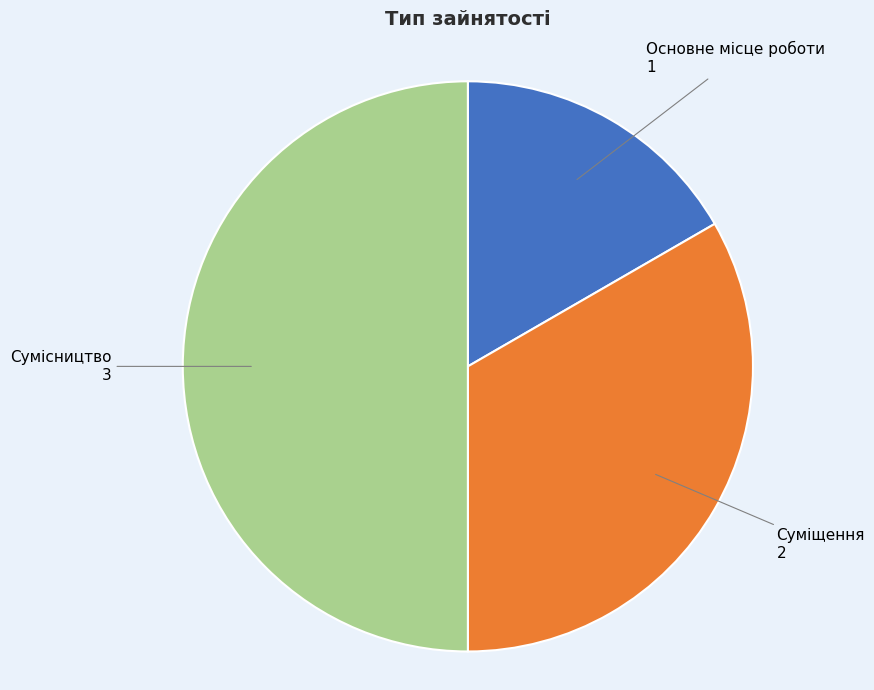

Does Суміщення represent more than half of the total?

No